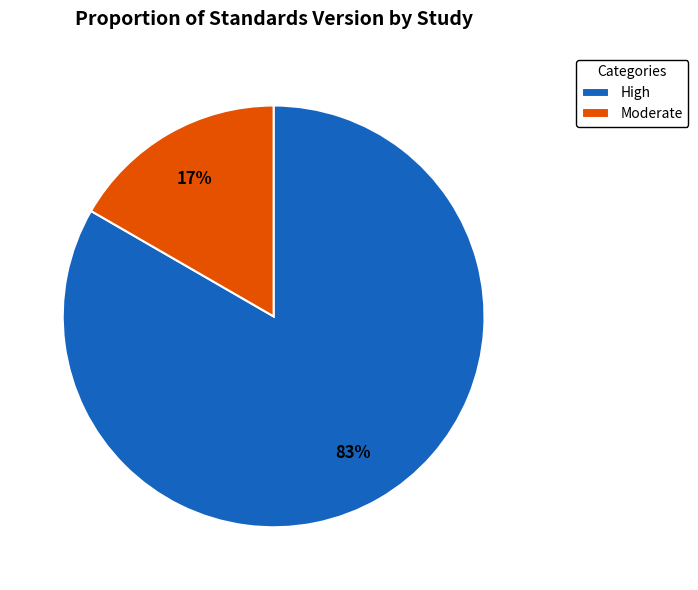

The High slice represents 90% of the pie. True or false?

False